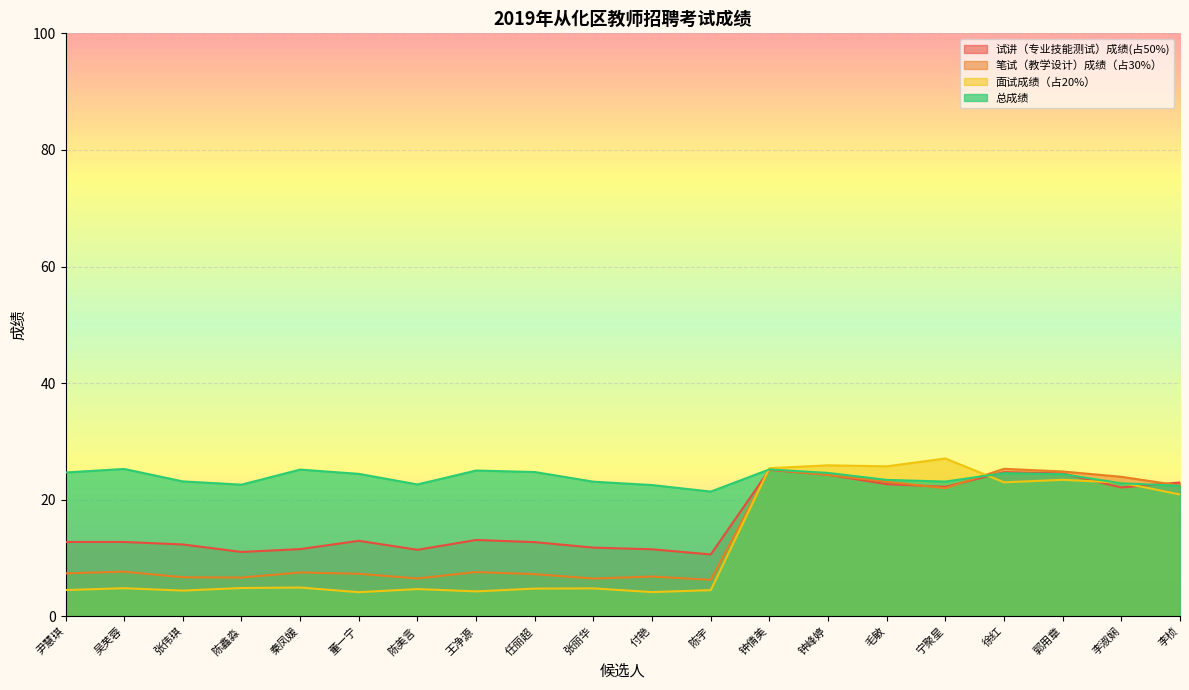

Where do 面试成绩（占20%） and 笔试（教学设计）成绩（占30%） first cross each other?

陈宇 and 钟倩美